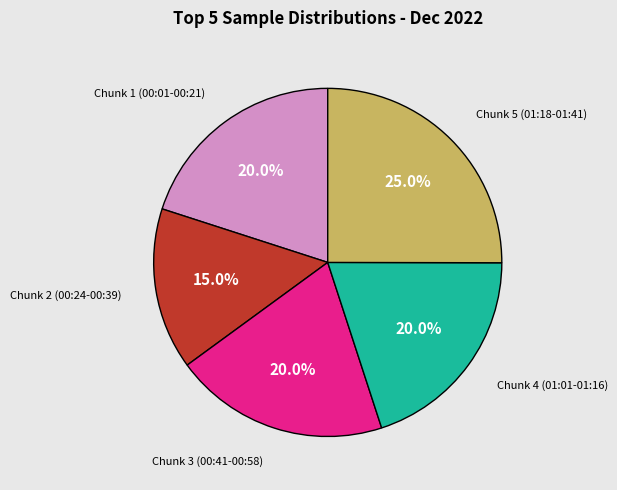

How much of the chart is everything except Chunk 1 (00:01-00:21)?

80.0%